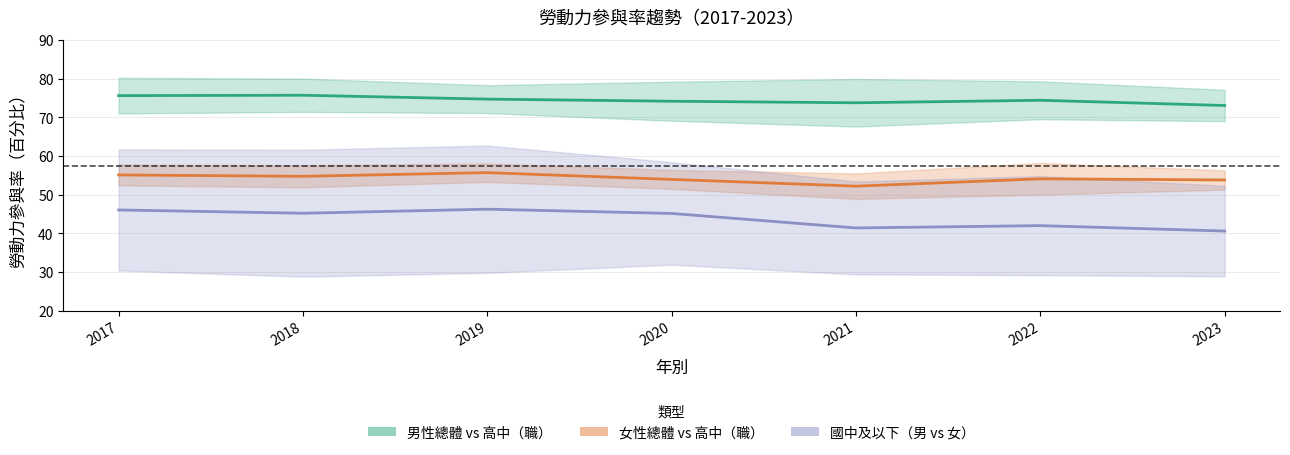

What is the spread (max minus min) of values at 2023?

48.2